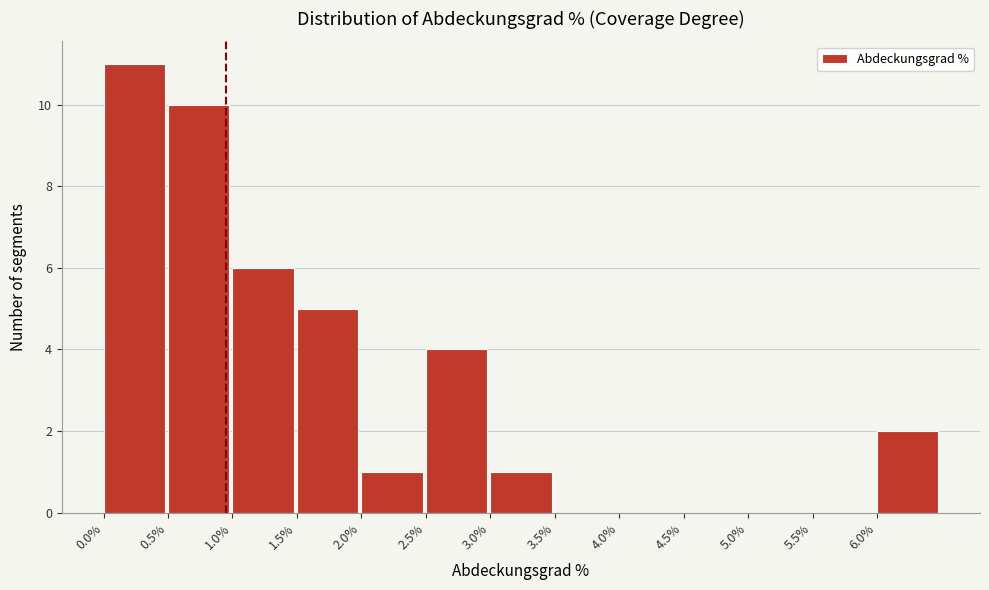

Over which range of the x-axis is the bar tallest?

0.0 to 0.5